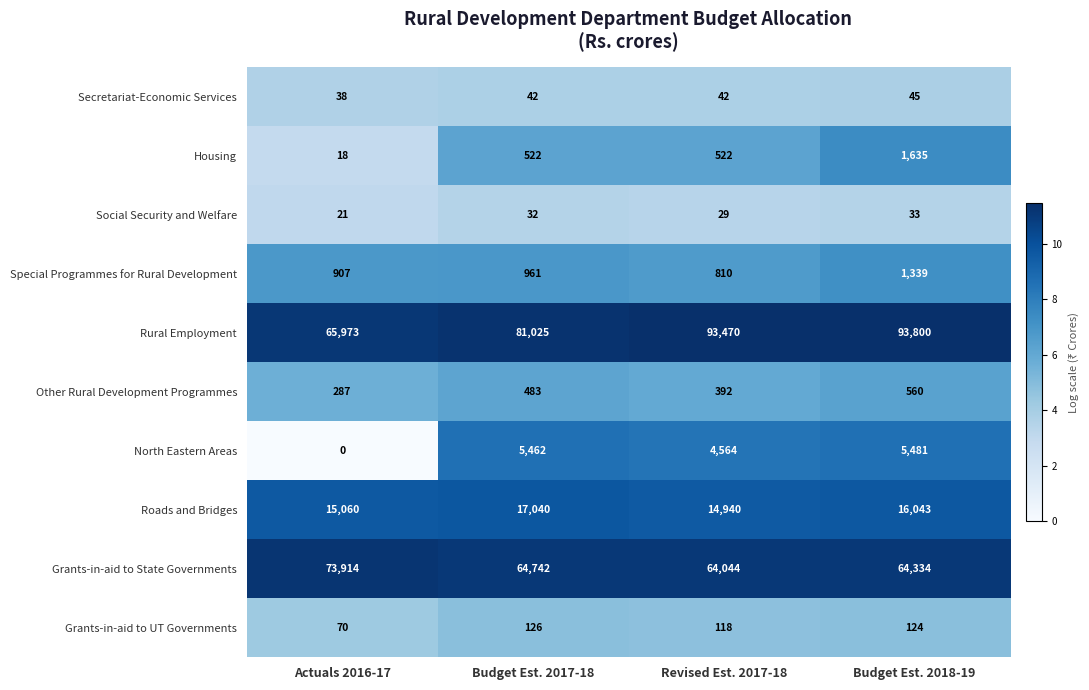

What is the maximum value for North Eastern Areas?

5481